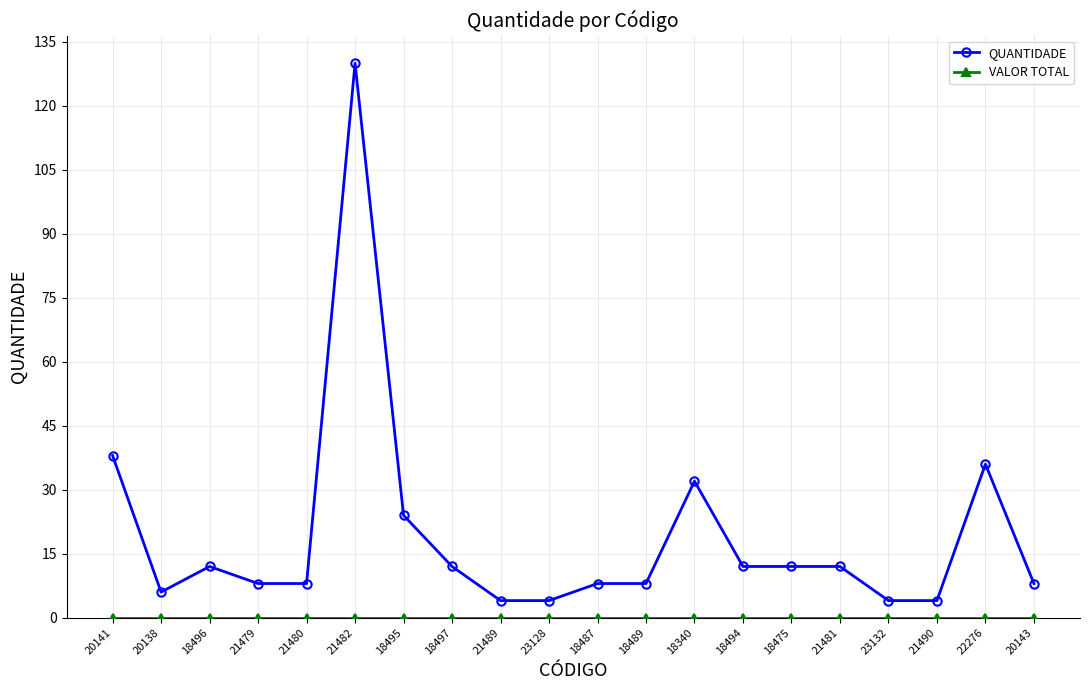

True or false: QUANTIDADE has more than 0 interior local peaks.

True